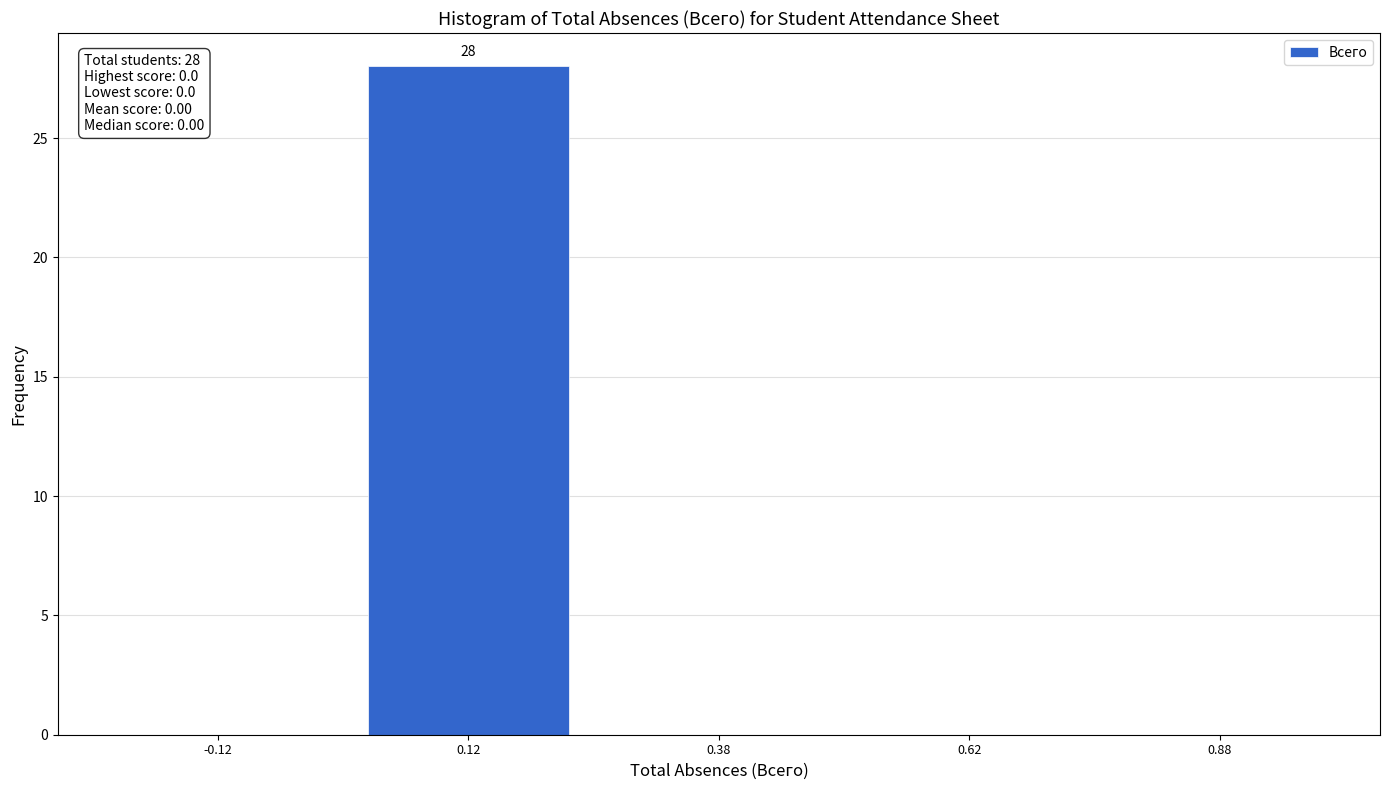

Over which range of the x-axis is the bar tallest?

0.00 to 0.25